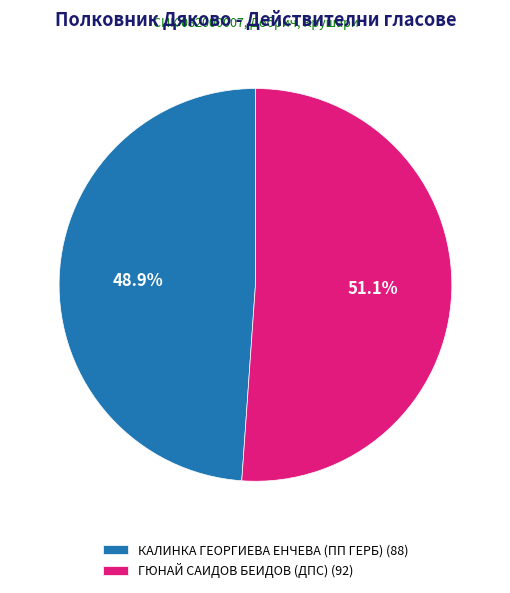

Is it true that ГЮНАЙ САИДОВ БЕИДОВ (ДПС) is 64% of the pie?

False